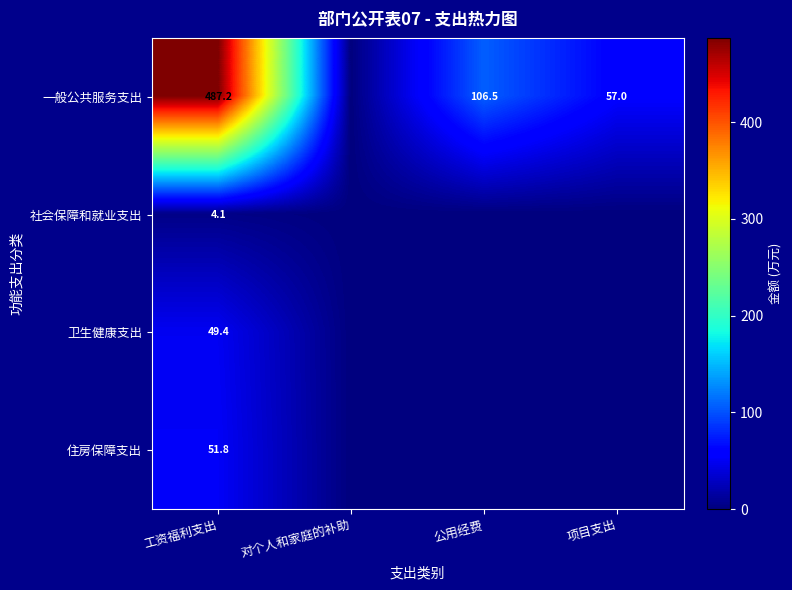

Rank the series at 工资福利支出 from highest to lowest value.

一般公共服务支出, 住房保障支出, 卫生健康支出, 社会保障和就业支出